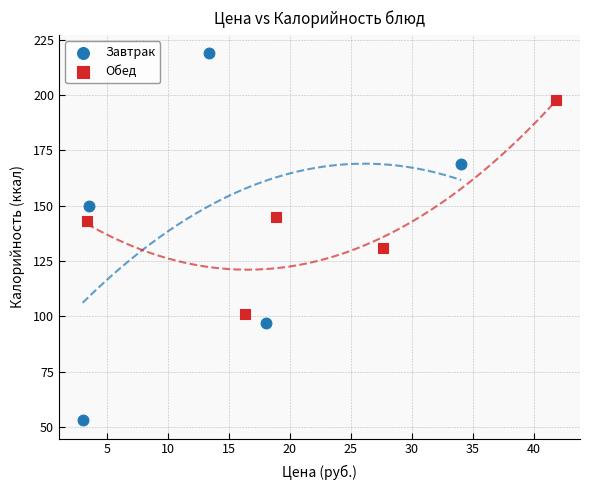

Which series reaches the minimum Y coordinate?

Завтрак